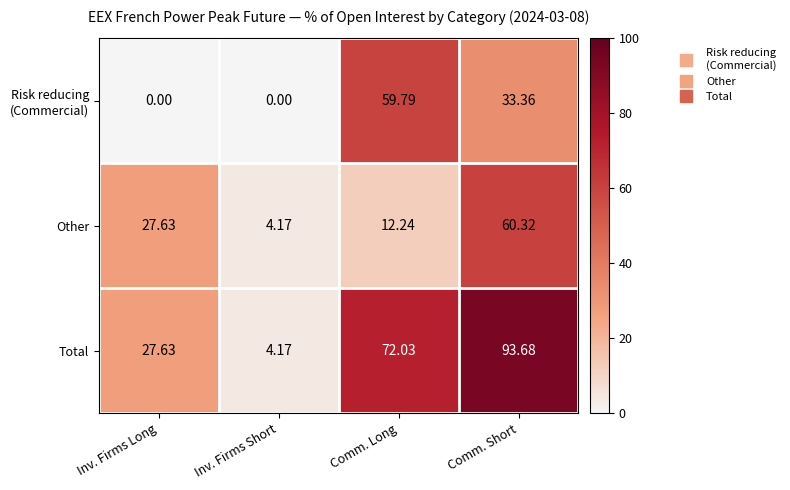

Which series has the largest range (max minus min)?

Total